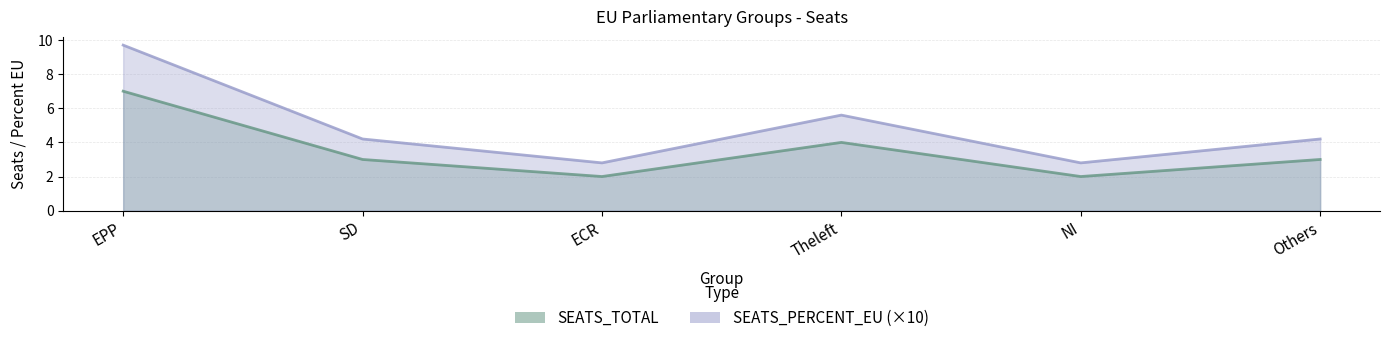

Rank the series by their average value, from lowest to highest.

SEATS_TOTAL, SEATS_PERCENT_EU